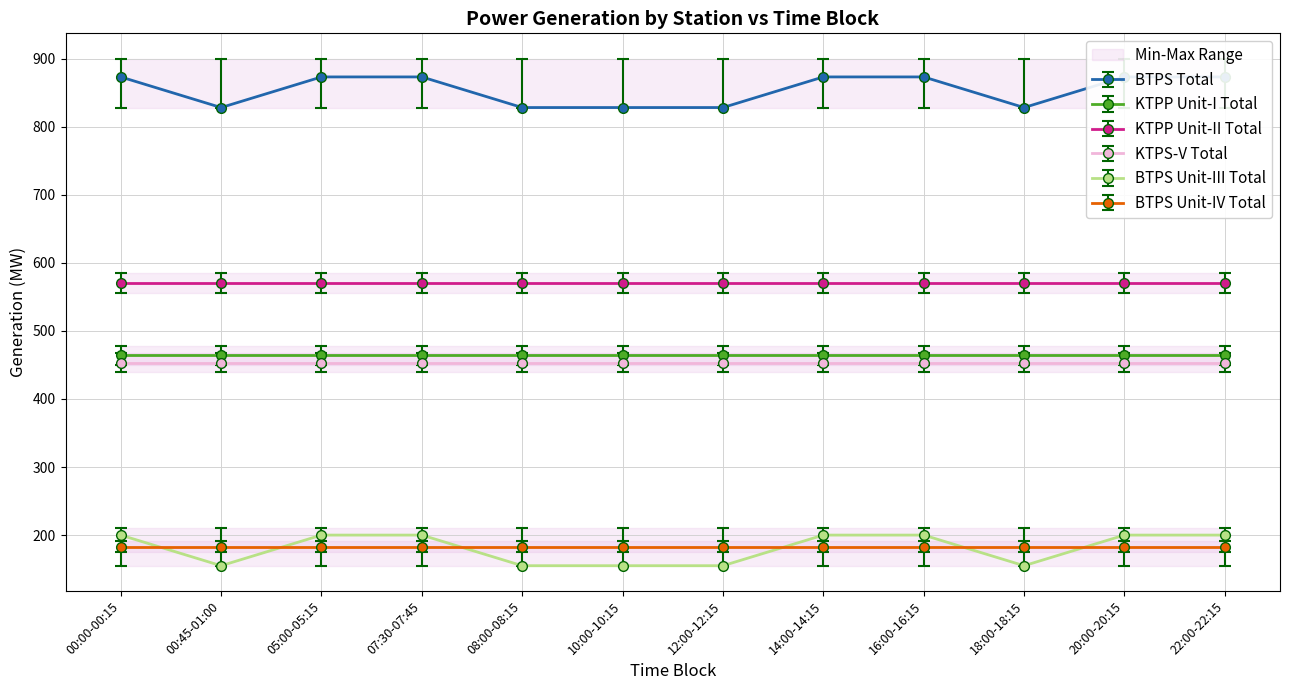

Between 05:00-05:15 and 10:00-10:15, which series saw the biggest shift?

BTPS Total